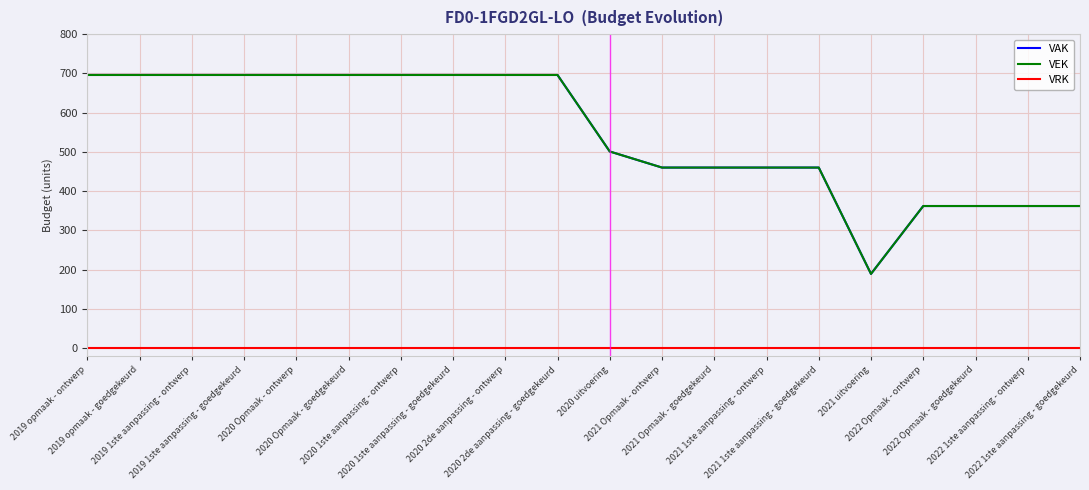

Which series changed the most between 2022 Opmaak - goedgekeurd and 2022 1ste aanpassing - goedgekeurd?

VAK